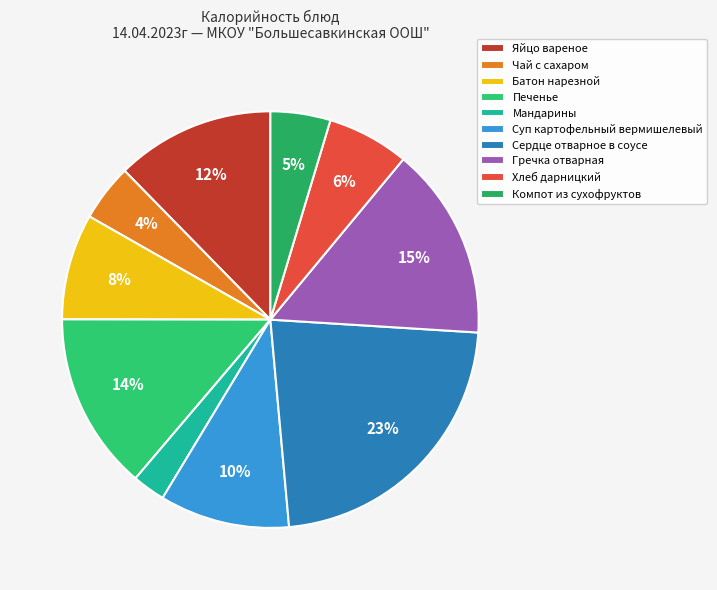

What percentage is NOT represented by Батон нарезной?

91.8%